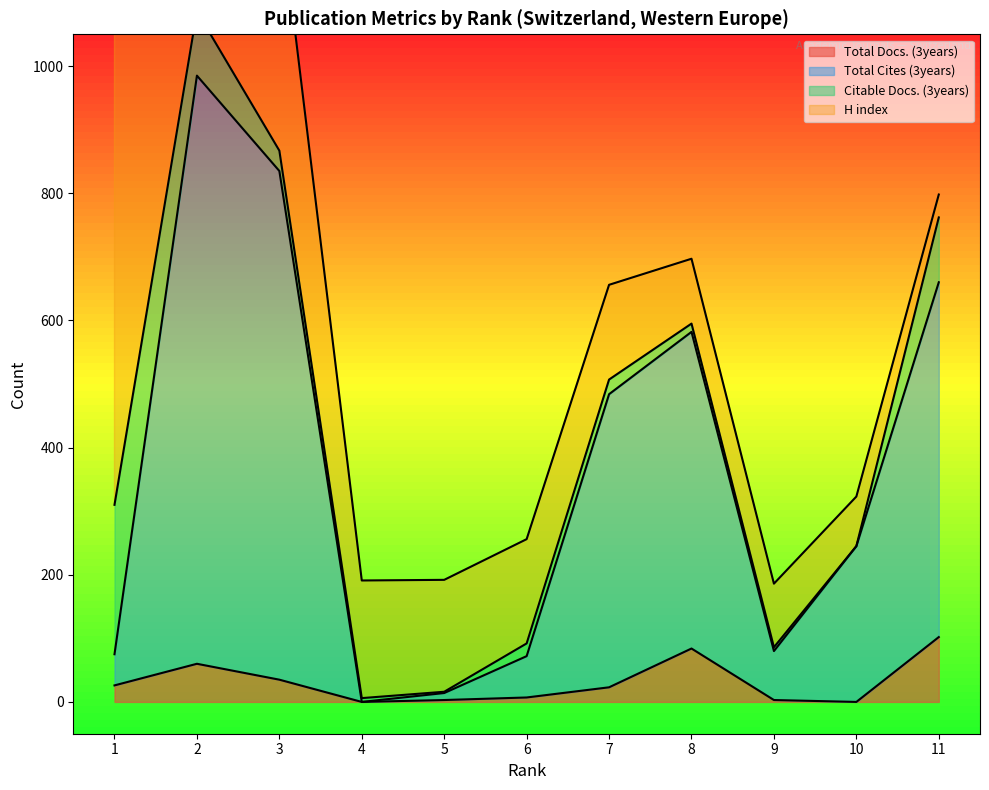

Is the value of Total Docs. (3years) at 5 greater than the value of Total Cites (3years) at 6?

No